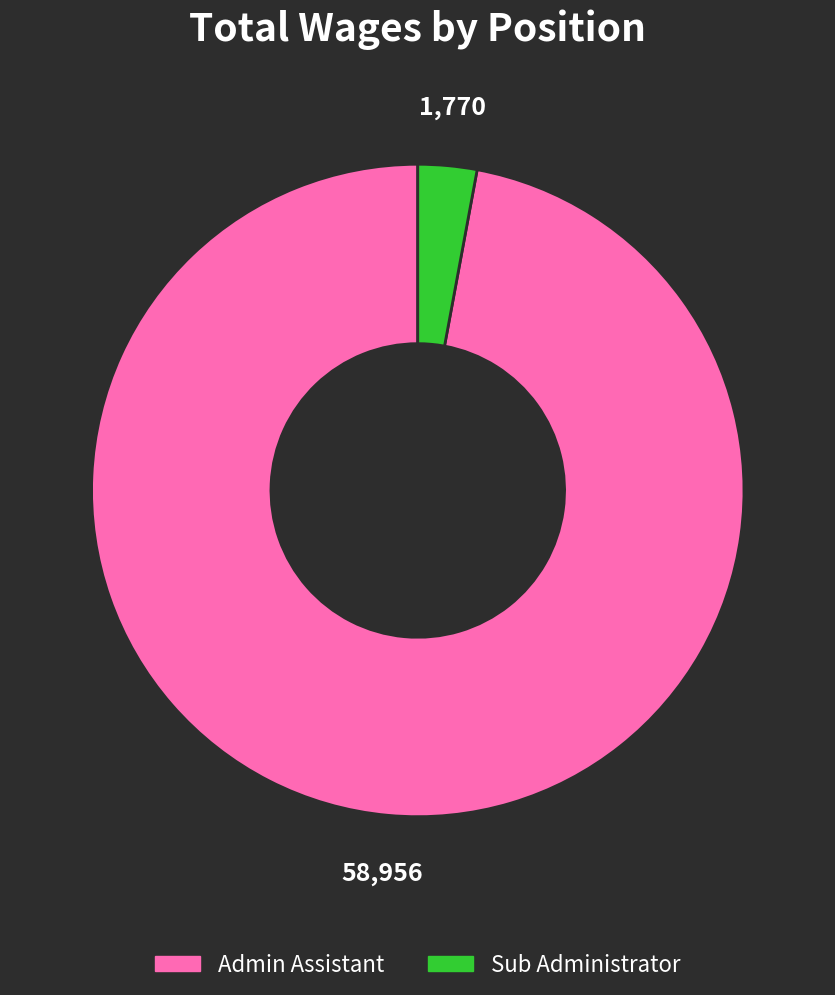

How many segments does this pie chart have?

2